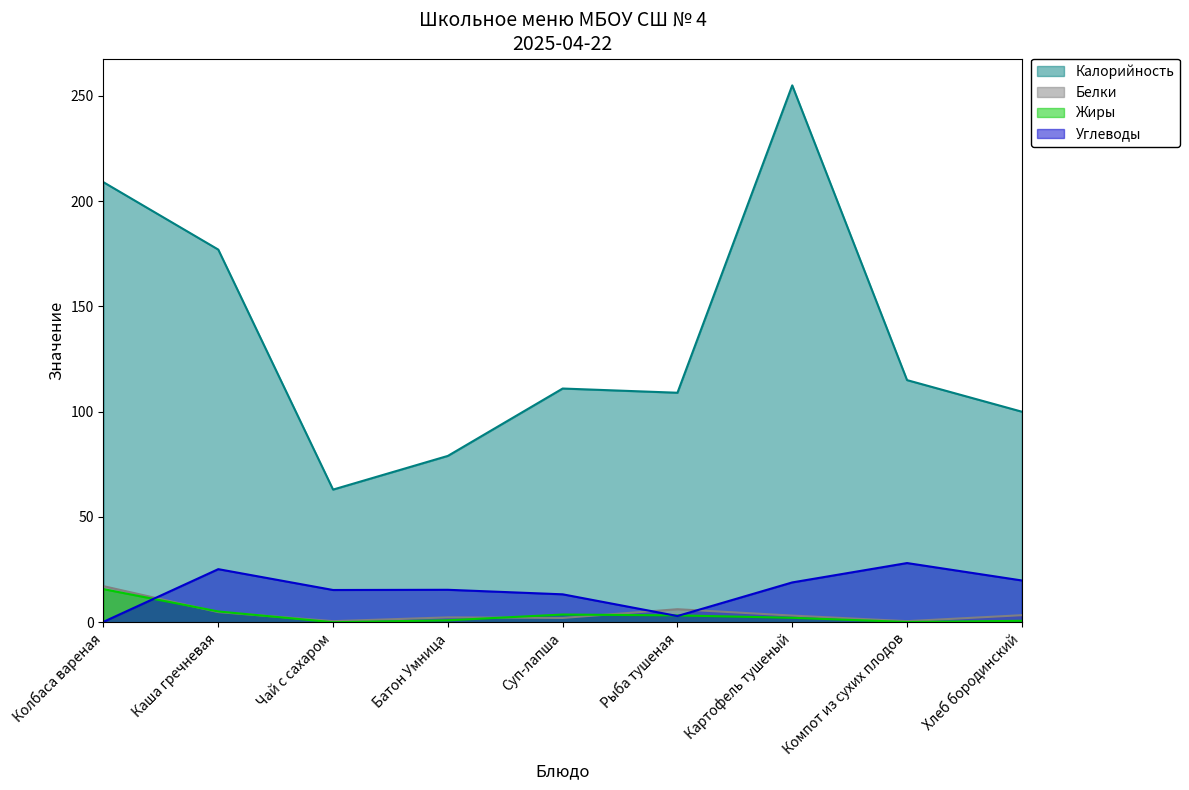

What is the difference between the second highest and second lowest values in the Белки series?

5.7